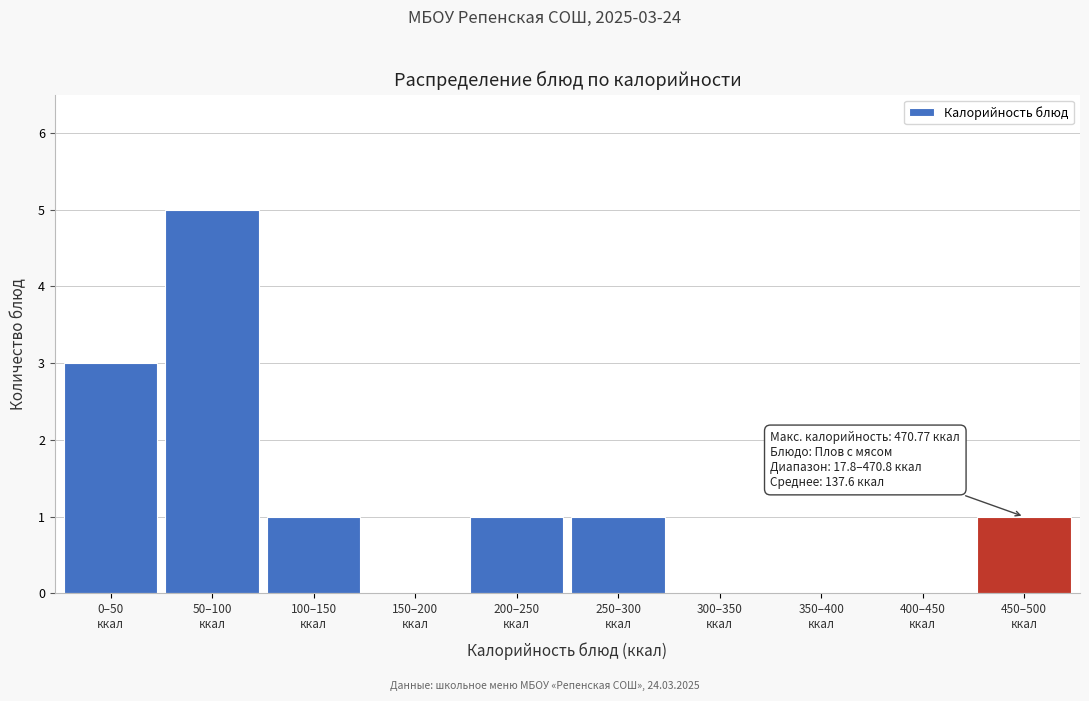

What is the maximum value shown in the chart?

5